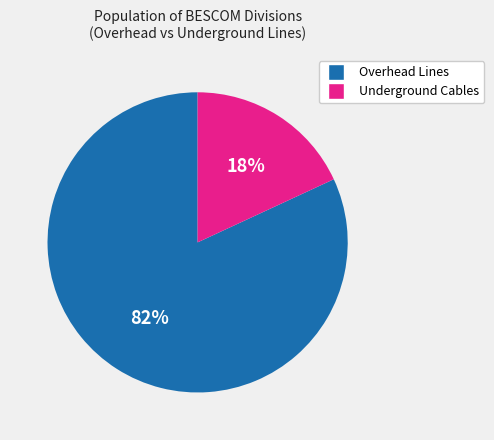

Does any single category account for the majority?

Yes